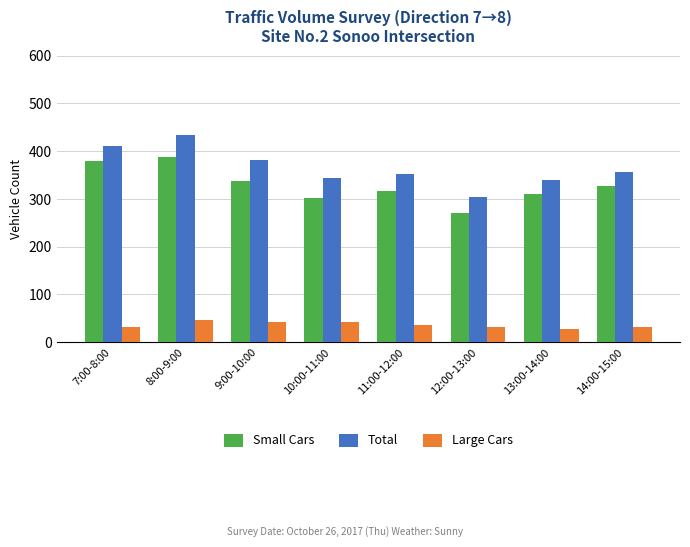

How many bars are there in total?

24